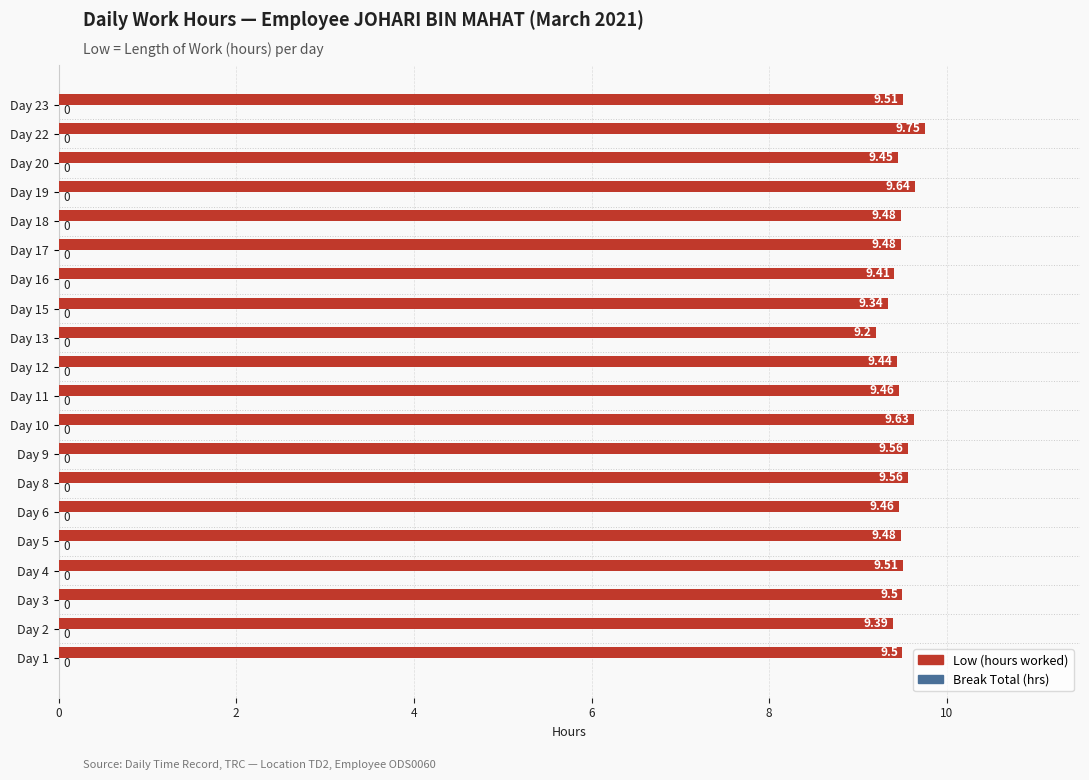

Between Day 17 and Day 8, which is larger?

Day 8